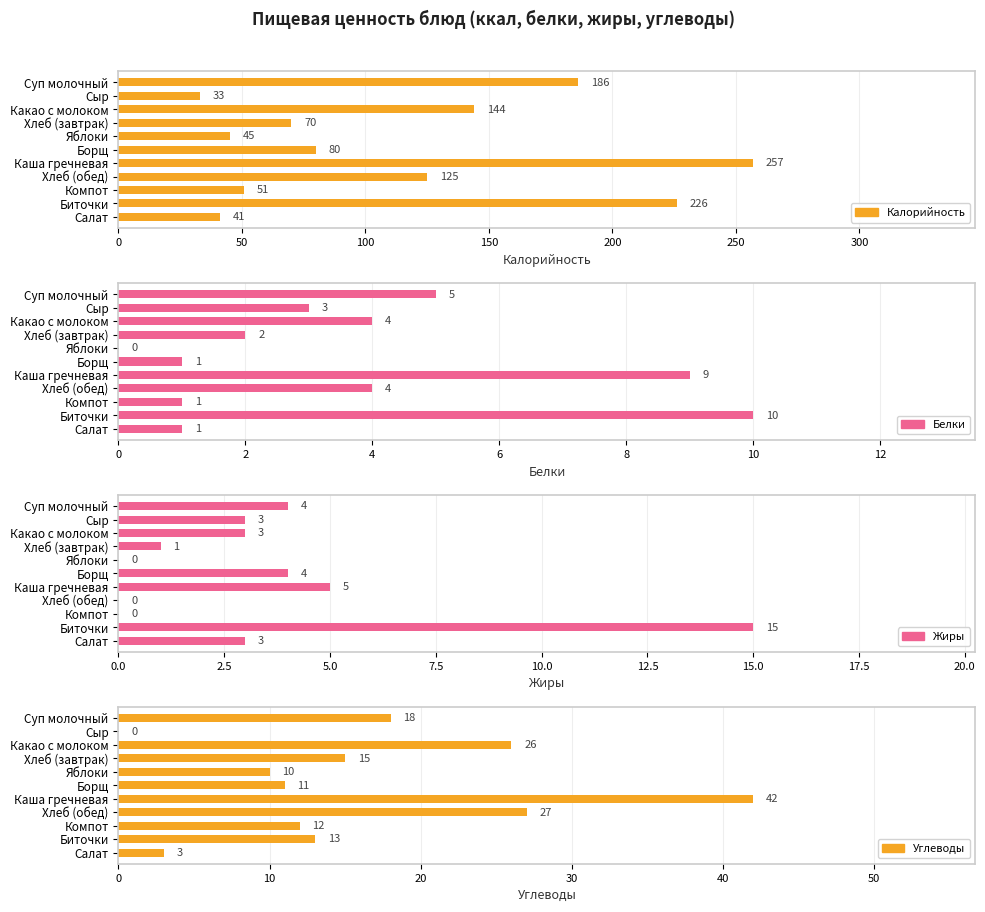

Which series has the largest total across all categories?

Калорийность